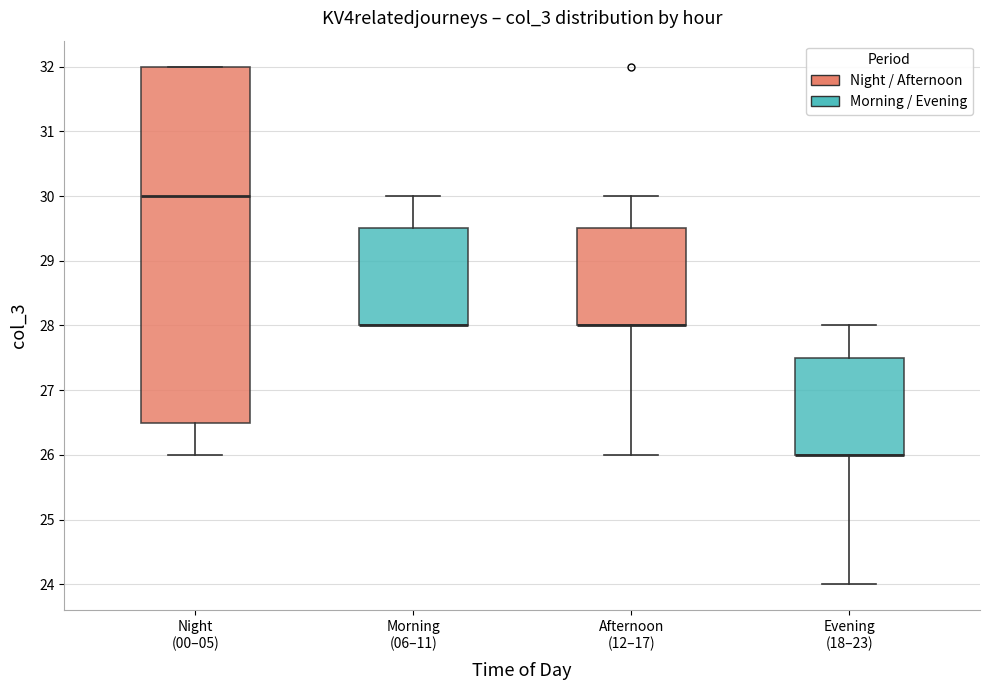

Reading left to right, read every box against the y-axis: the position of its median line, the range the box covers, and the ends of its whiskers. The values are not printed on the chart, so give them approximately, as read against the axis.

Night (00–05): median 30.0, box 26.5 to 32.0, whiskers 26.0 to 32.0
Morning (06–11): median 28.0 (drawn on the box's lower edge), box 28.0 to 29.5, whiskers 28.0 to 30.0
Afternoon (12–17): median 28.0 (drawn on the box's lower edge), box 28.0 to 29.5, whiskers 26.0 to 30.0
Evening (18–23): median 26.0 (drawn on the box's lower edge), box 26.0 to 27.5, whiskers 24.0 to 28.0